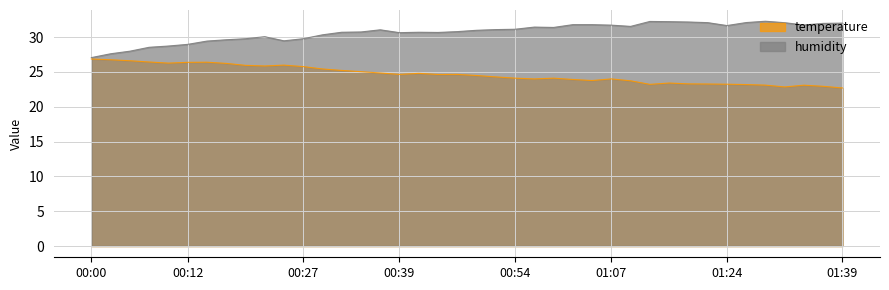

What is the label of the 32nd point from the right?

00:20